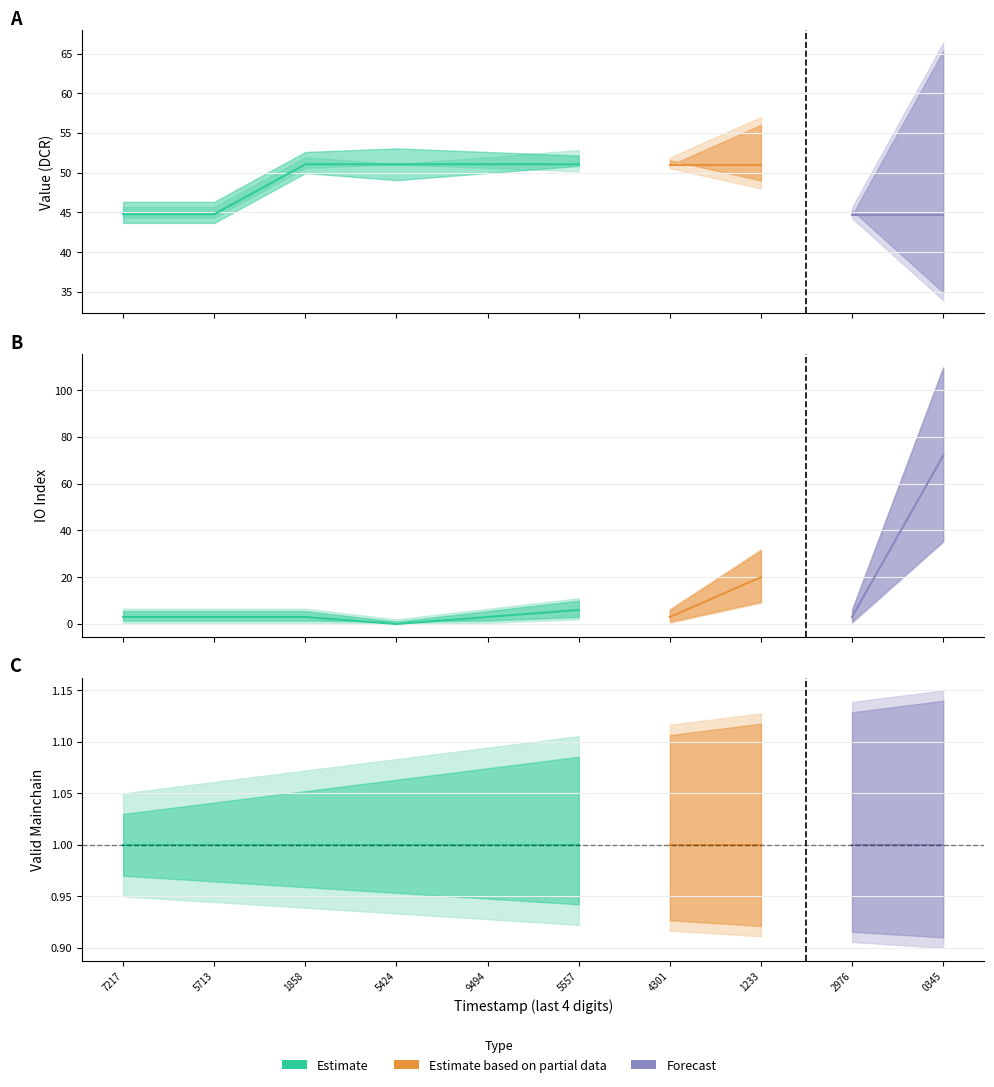

True or false: valid_mainchain and value intersect in this chart.

False